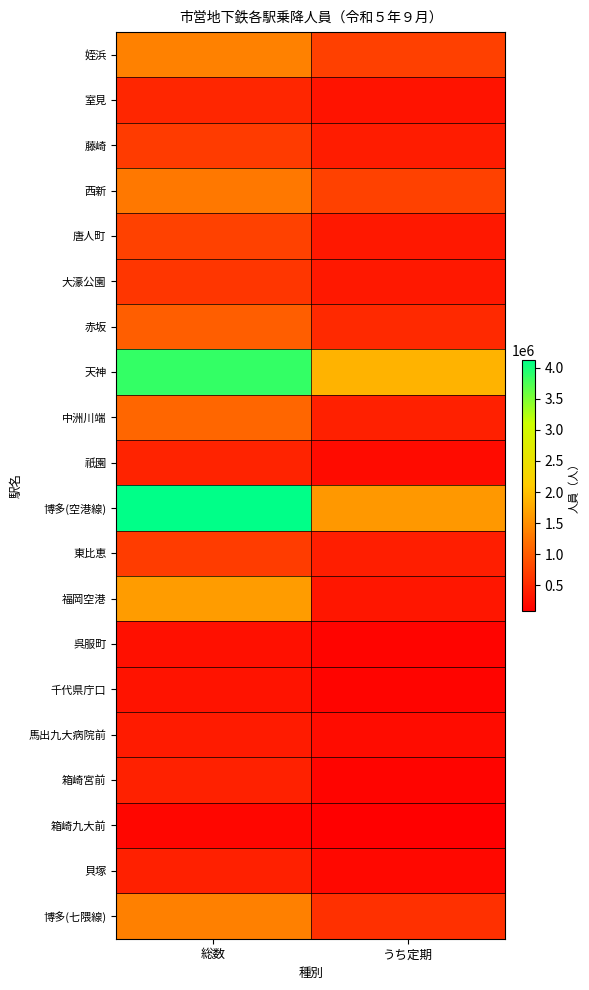

Rank the series by their maximum value, from lowest to highest.

箱崎九大前, 呉服町, 千代県庁口, 馬出九大病院前, 貝塚, 箱崎宮前, 祇園, 室見, 大濠公園, 藤崎, 東比恵, 唐人町, 赤坂, 中洲川端, 西新, 博多(七隈線), 姪浜, 福岡空港, 天神, 博多(空港線)